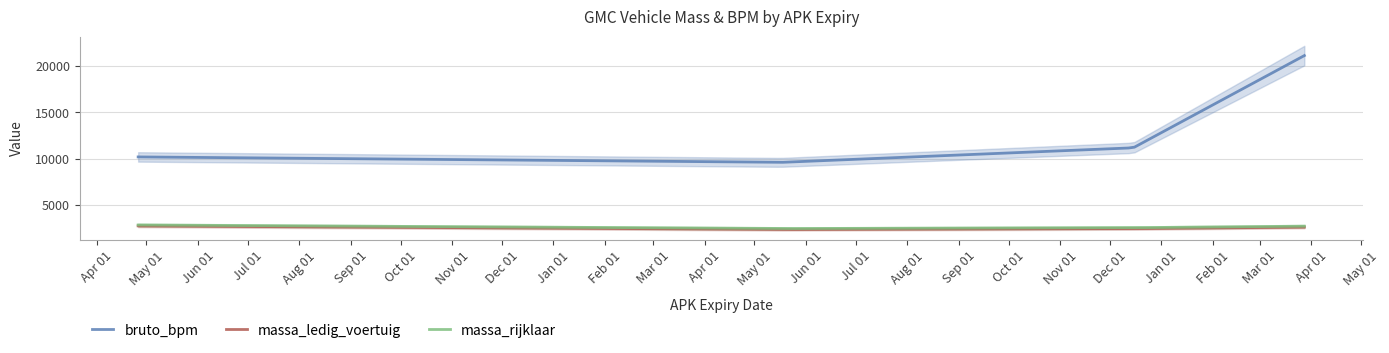

What are all the series names shown in the legend?

bruto_bpm, massa_ledig_voertuig, massa_rijklaar